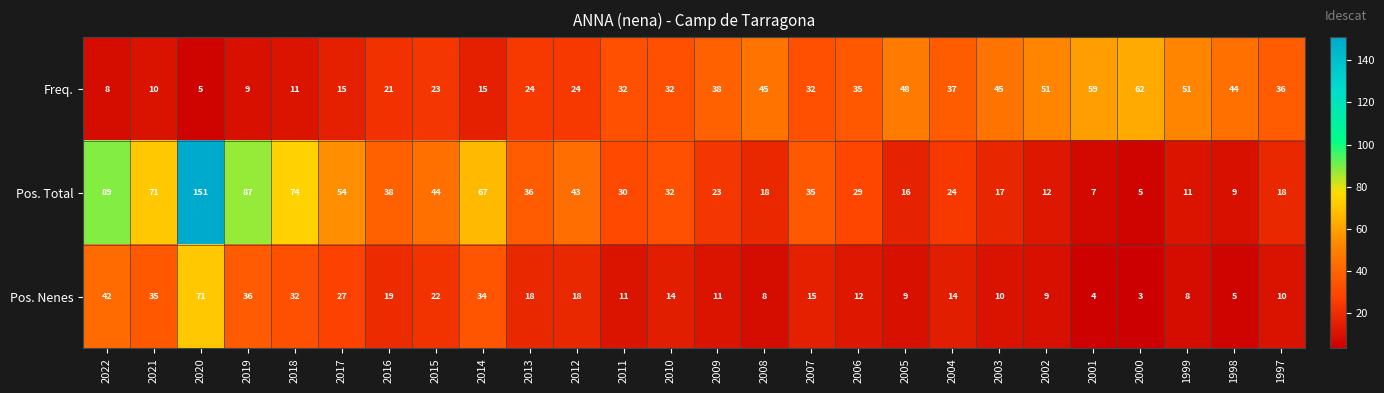

What is the maximum value for Pos. Nenes?

71